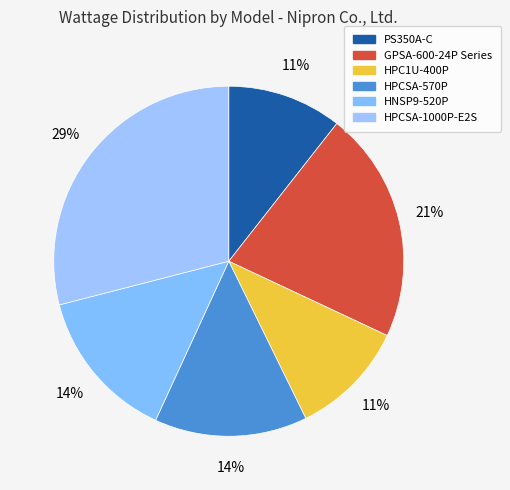

How many slices are in this pie chart?

6